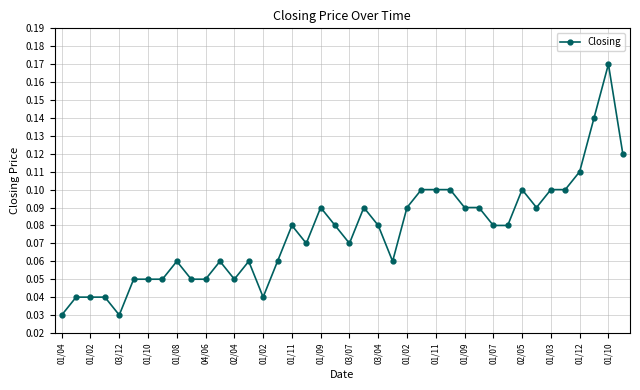

What is the sum of all values?

3.0